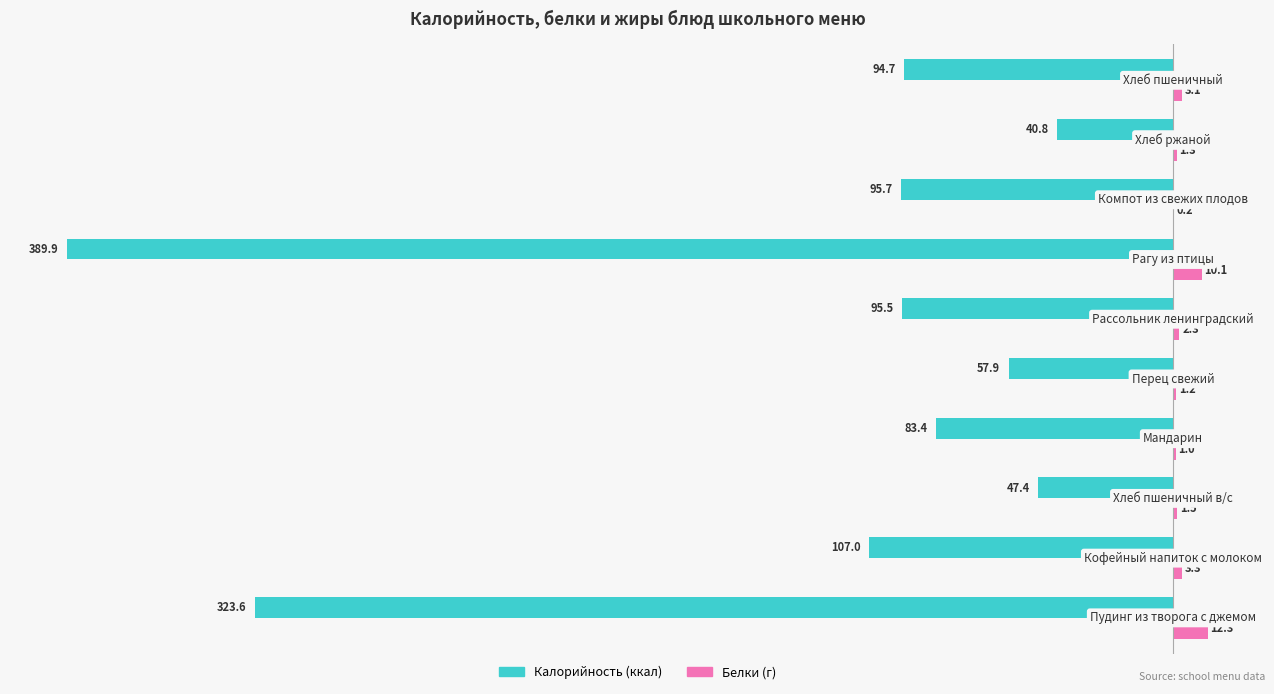

What is the greatest value displayed?

12.3